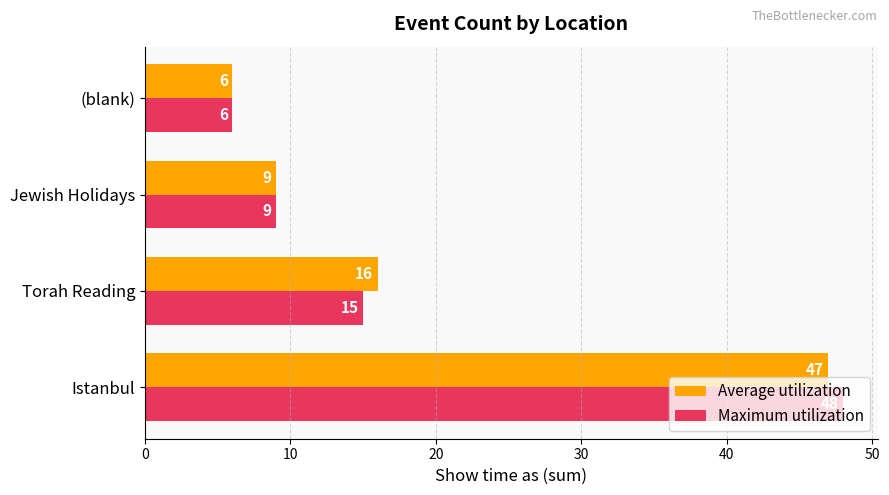

Which series has the widest spread of values?

Maximum utilization